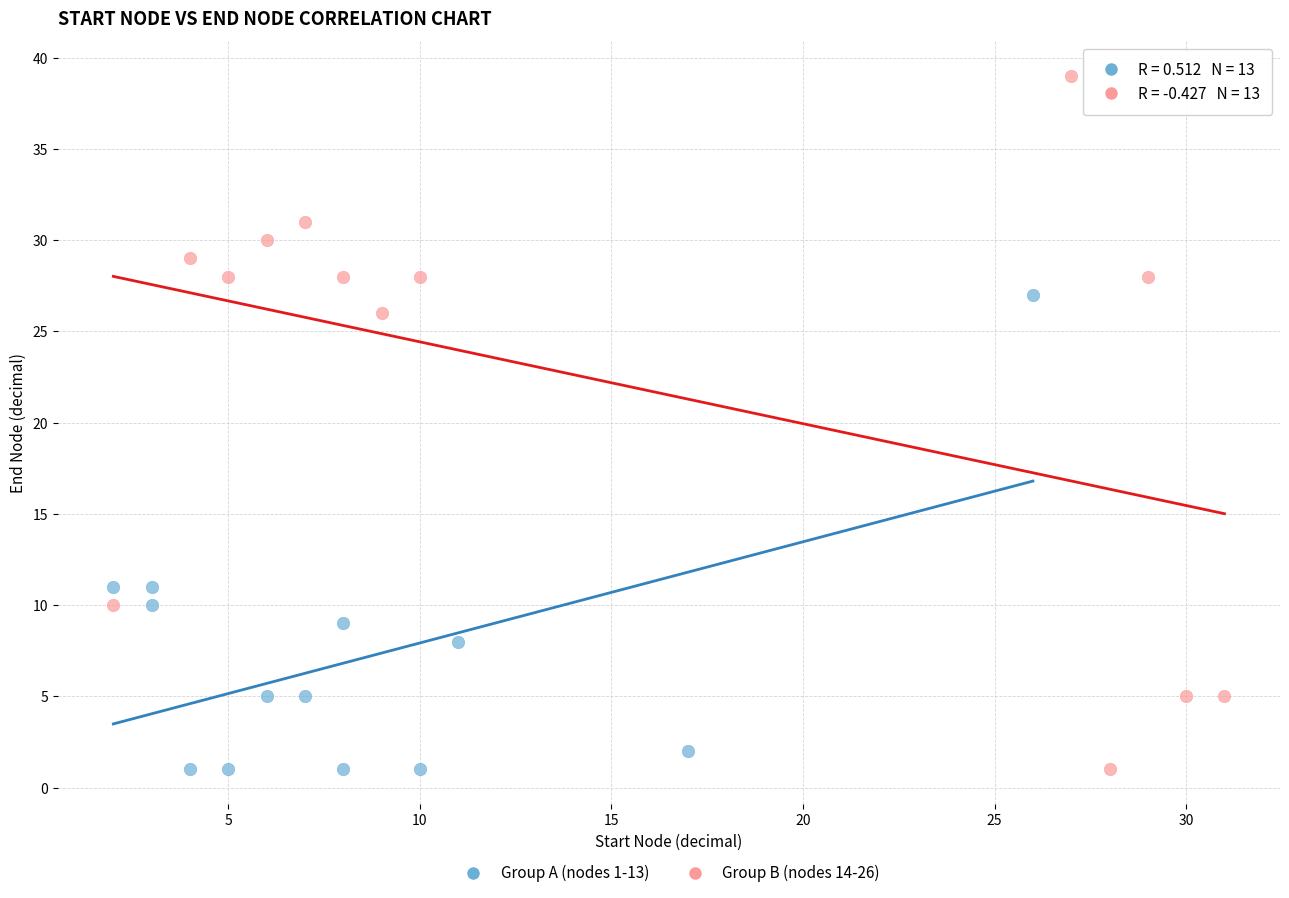

Which series contains the highest Y value?

Group B (nodes 14-26)